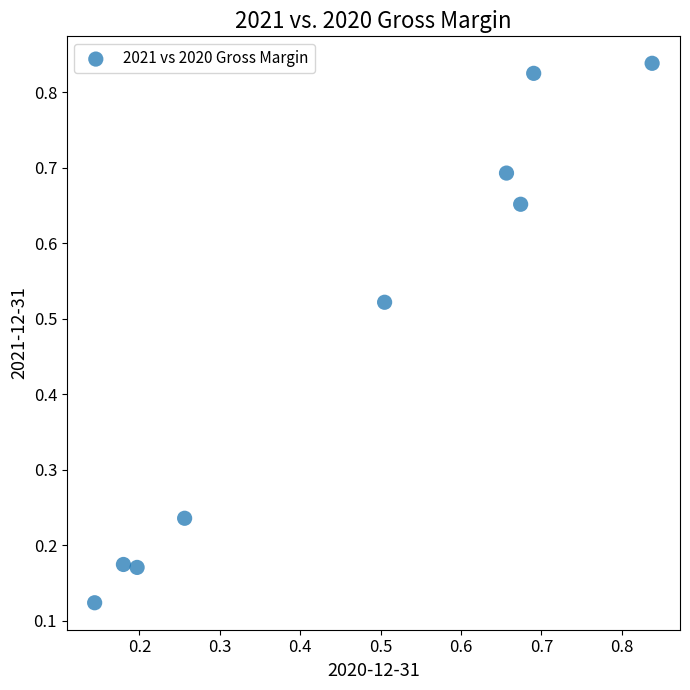

How many data points are displayed?

9